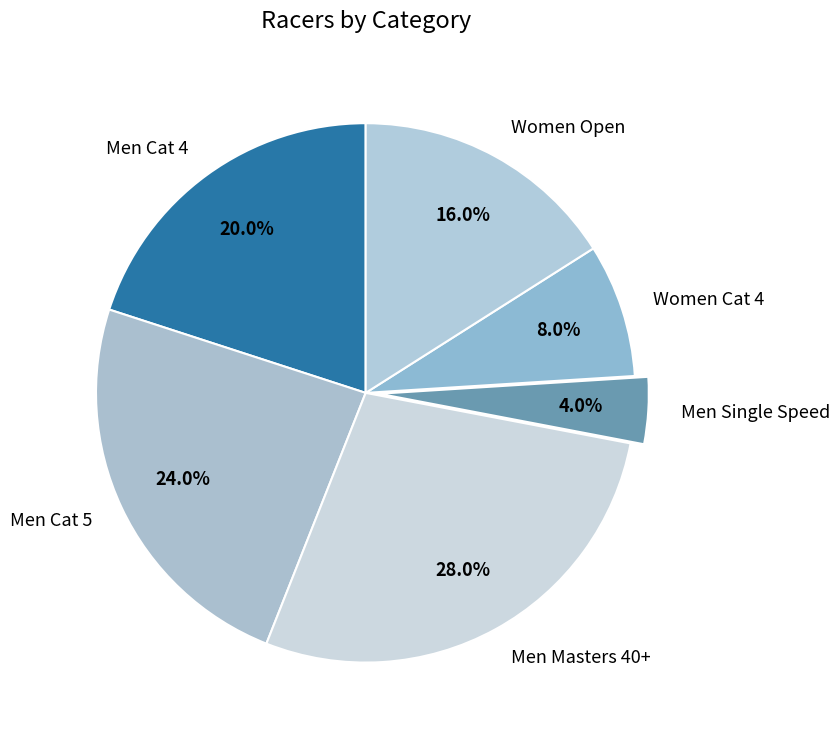

Is the sum of Men Cat 4 and Women Open greater than half?

No